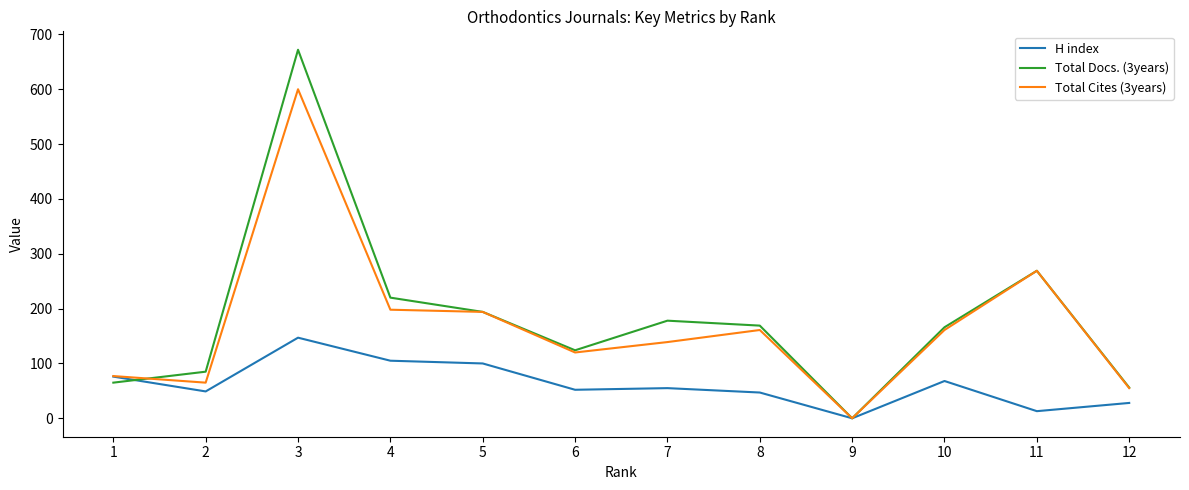

Is this an area chart (filled region under the line)?

No